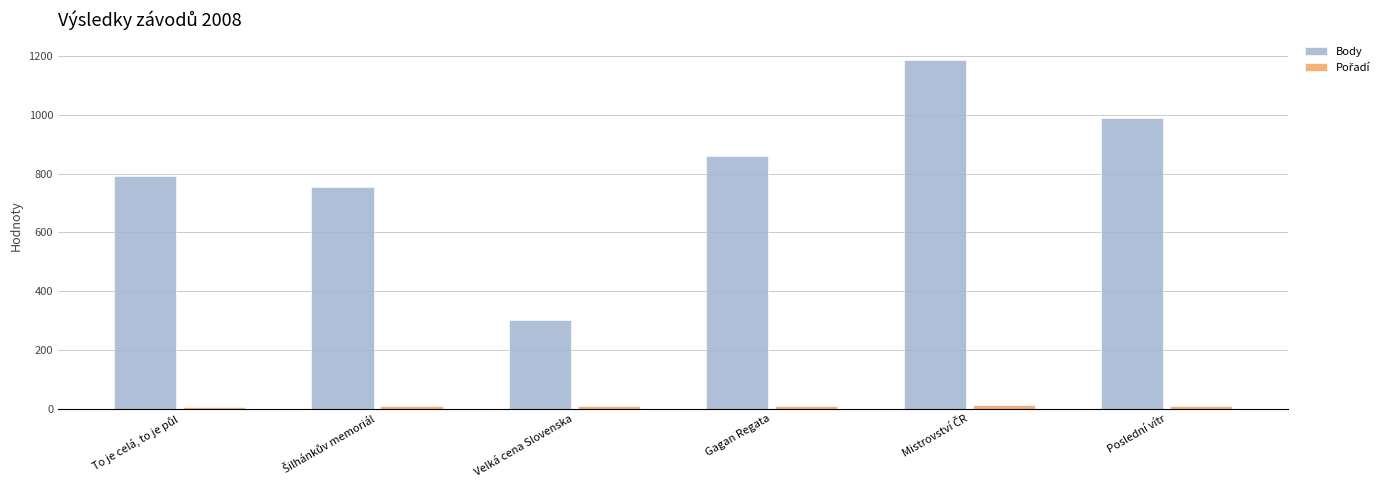

What is the label of the 3rd bar from the right?

Gagan Regata